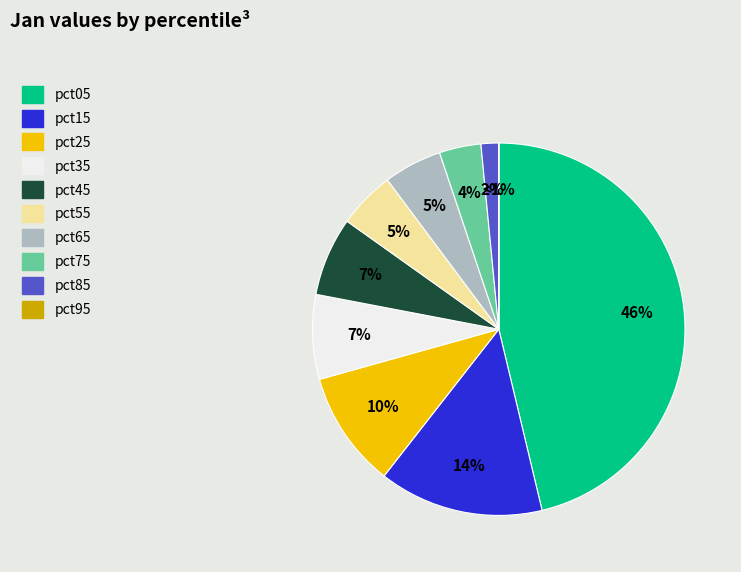

How many segments does this pie chart have?

10